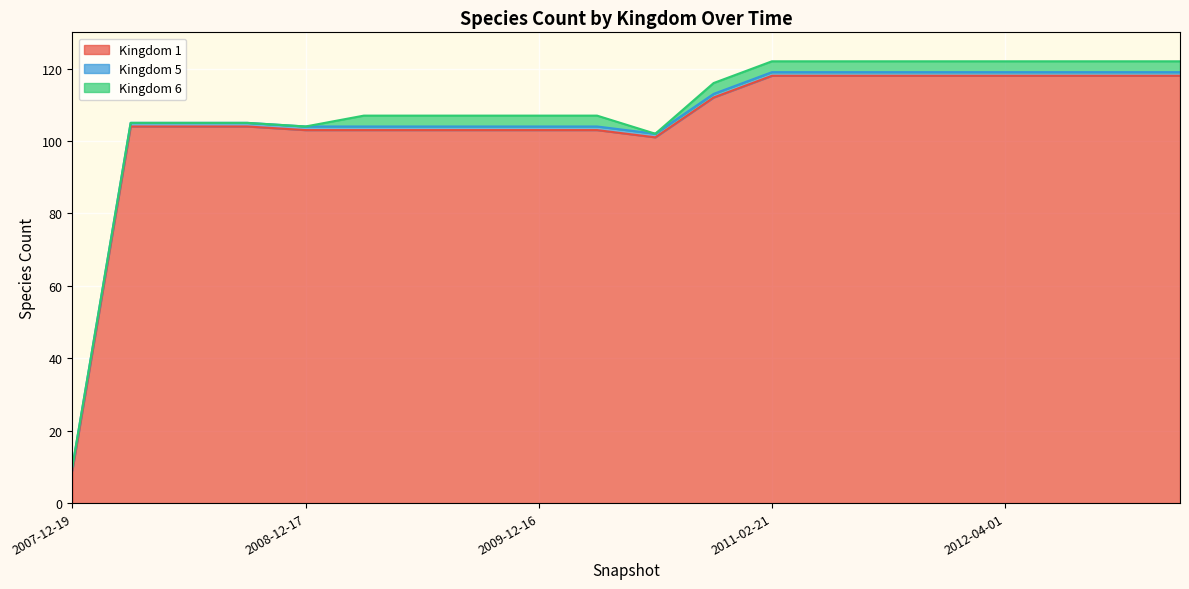

Where is the first local minimum for 6?

2010-07-26